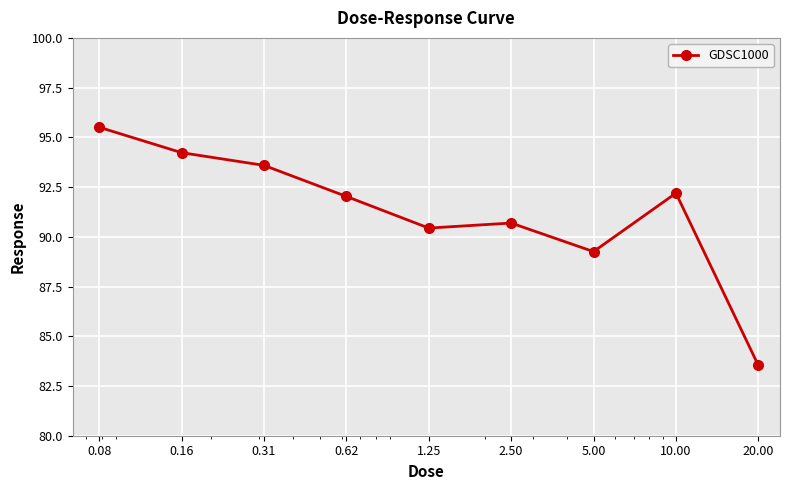

True or false: the data has more than 0 interior local peaks.

True